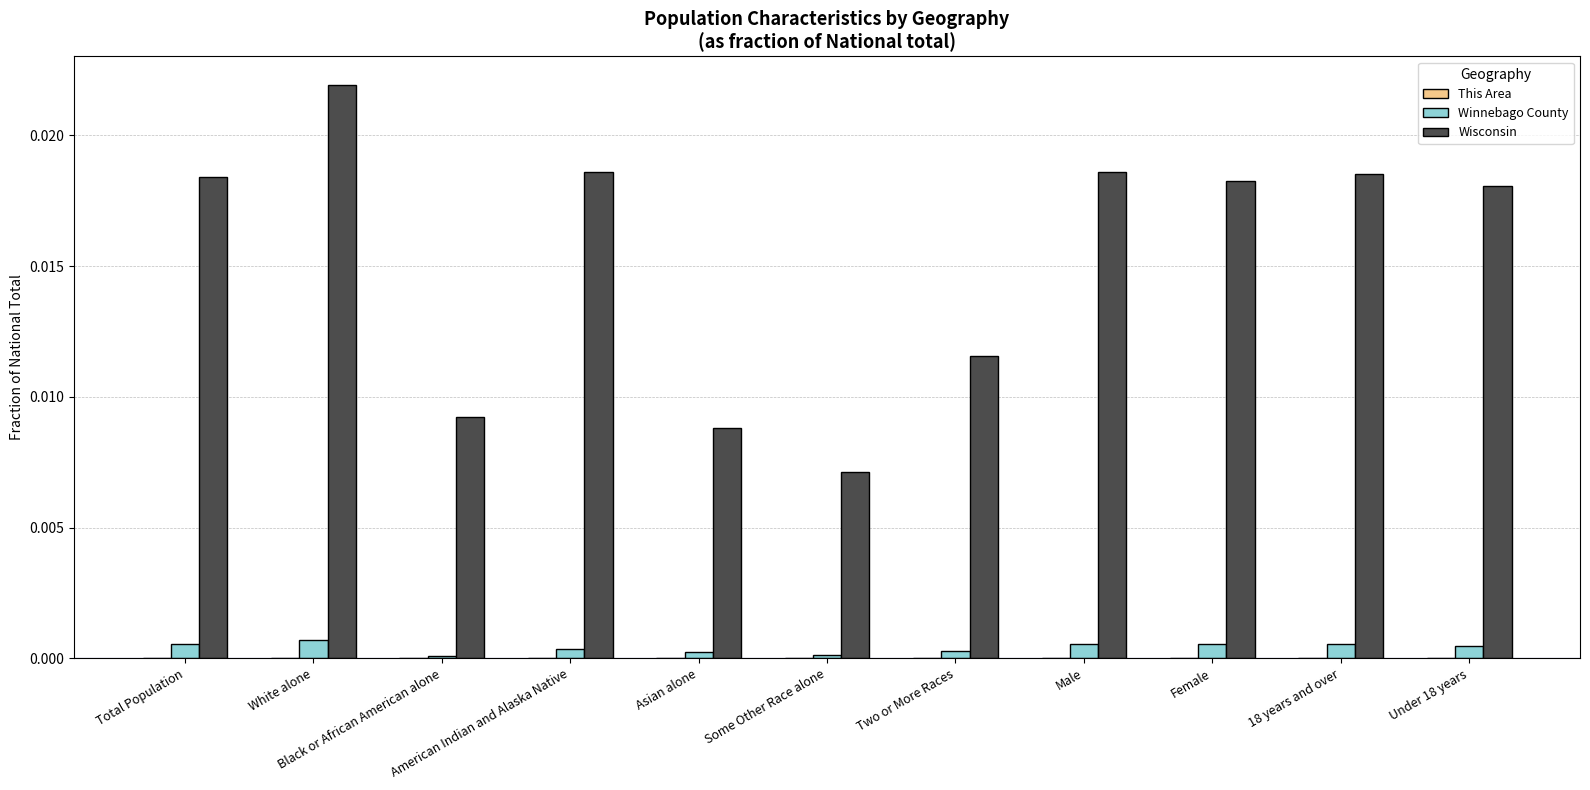

Which series has the largest total across all categories?

Wisconsin